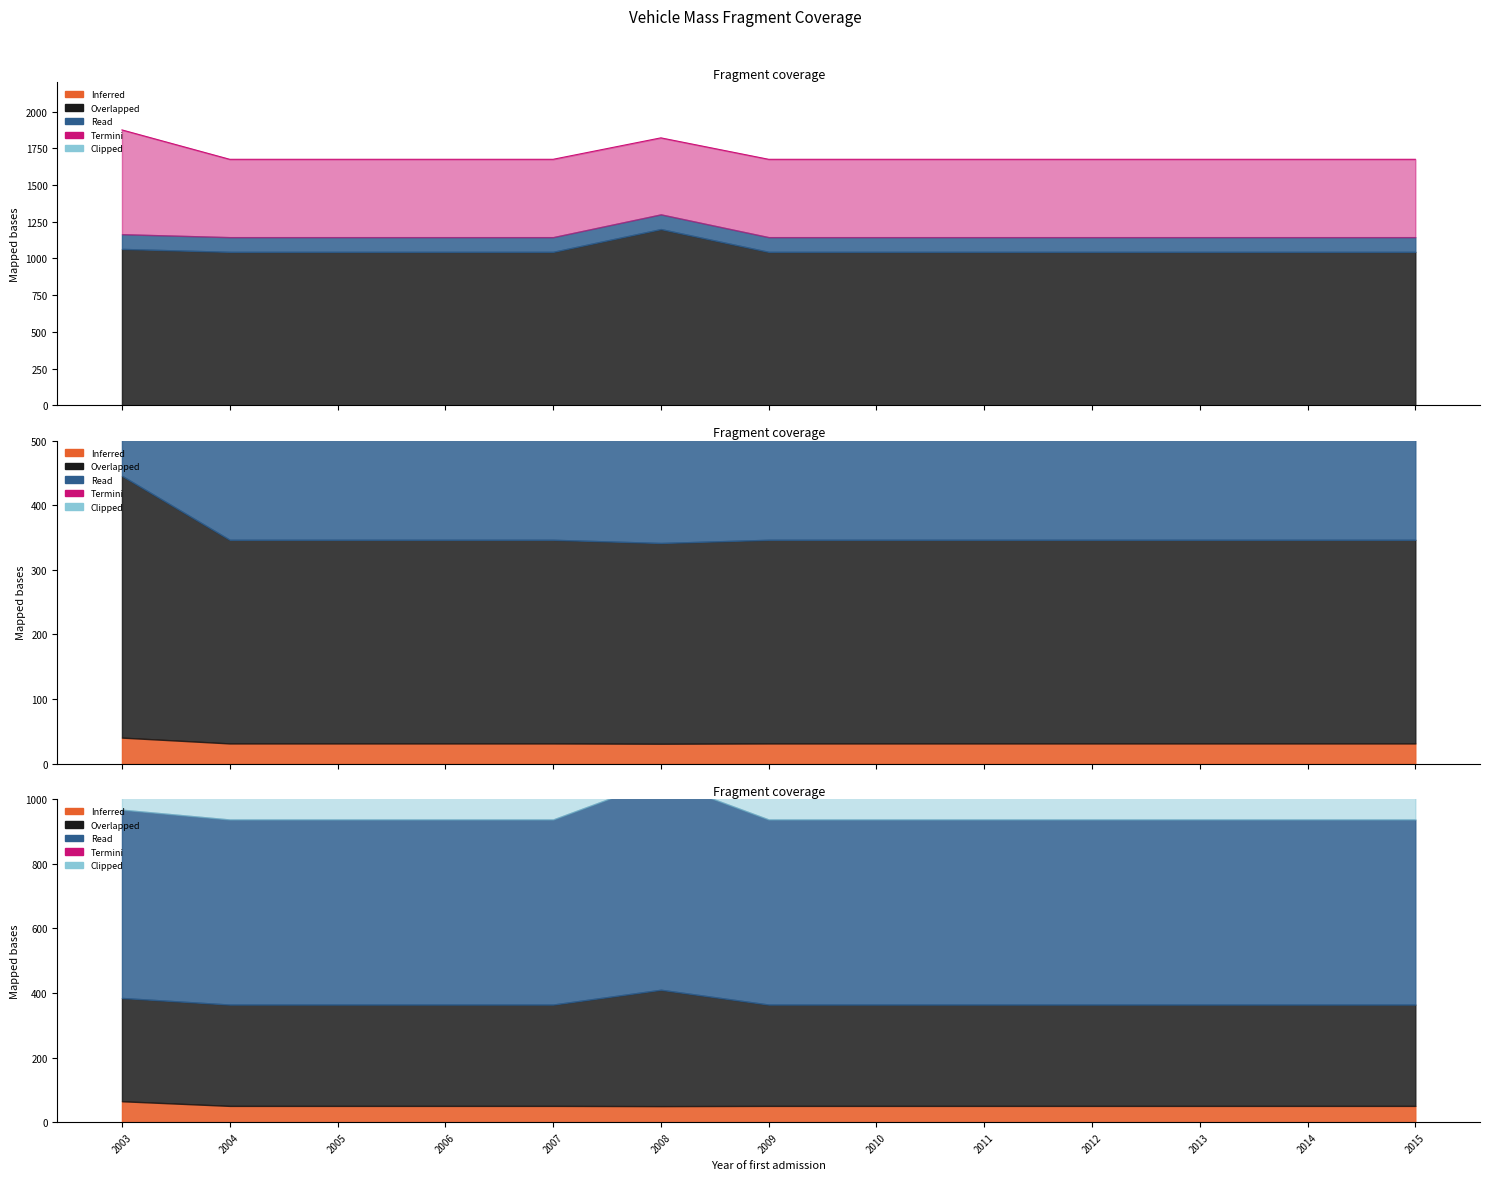

The toegestane_maximum_massa_voertuig series shows 512.1 at 2008. True or false?

False